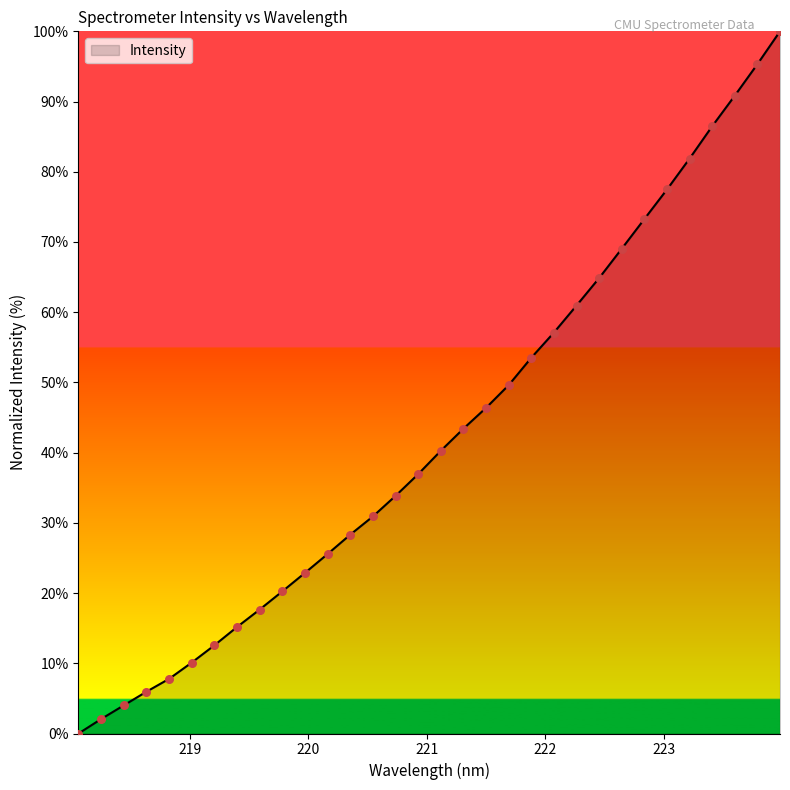

What is the greatest value displayed?

100.0